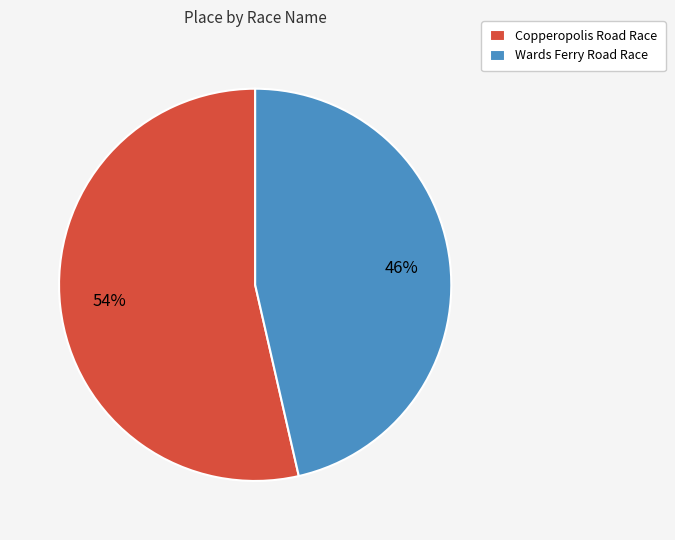

Rank the categories by value from lowest to highest.

Wards Ferry Road Race, Copperopolis Road Race